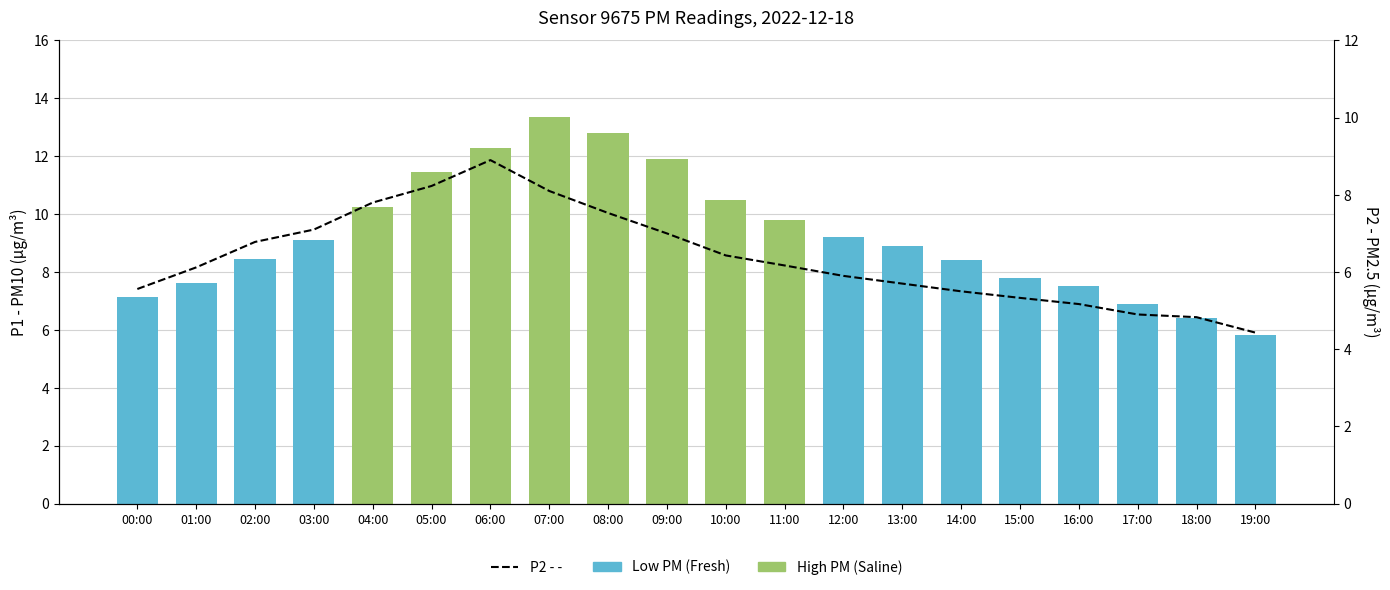

What is the highest value of the P1 series?

13.4